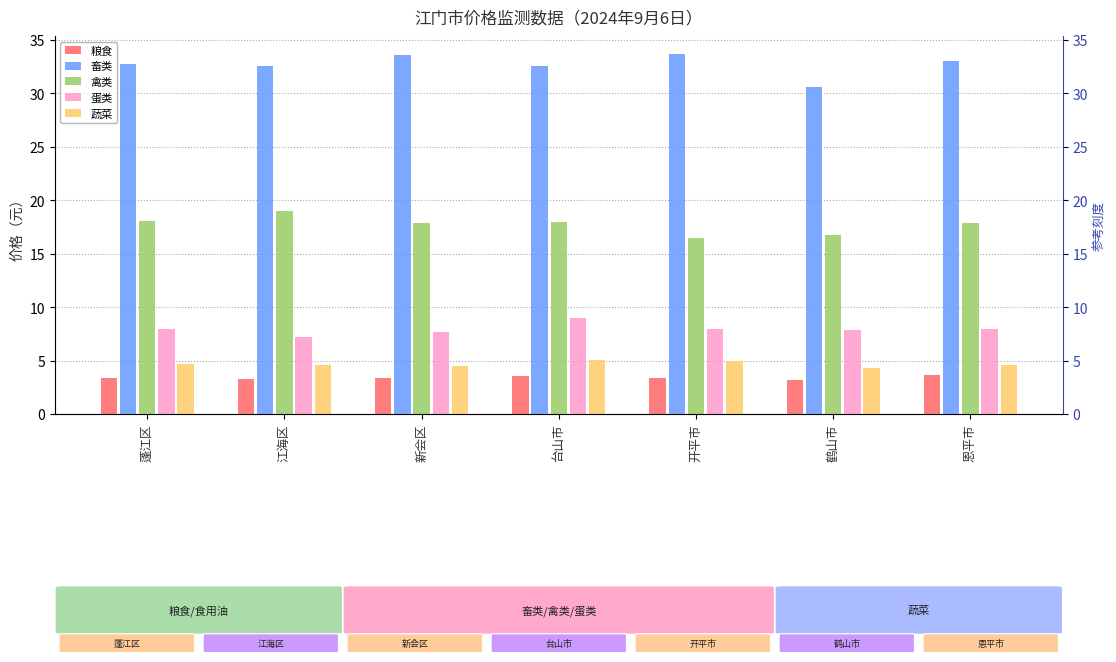

True or false: 蔬菜 has a value of 7.3 at 恩平市.

False